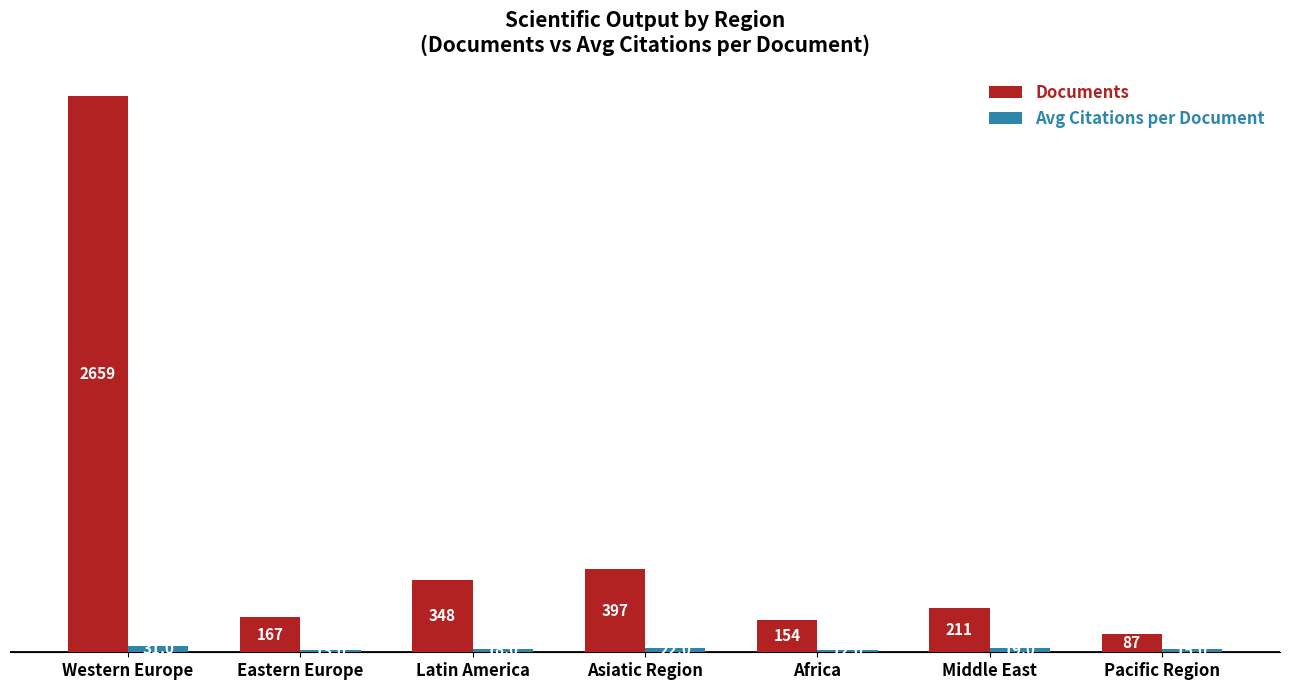

What is the sum of all Documents values?

4023